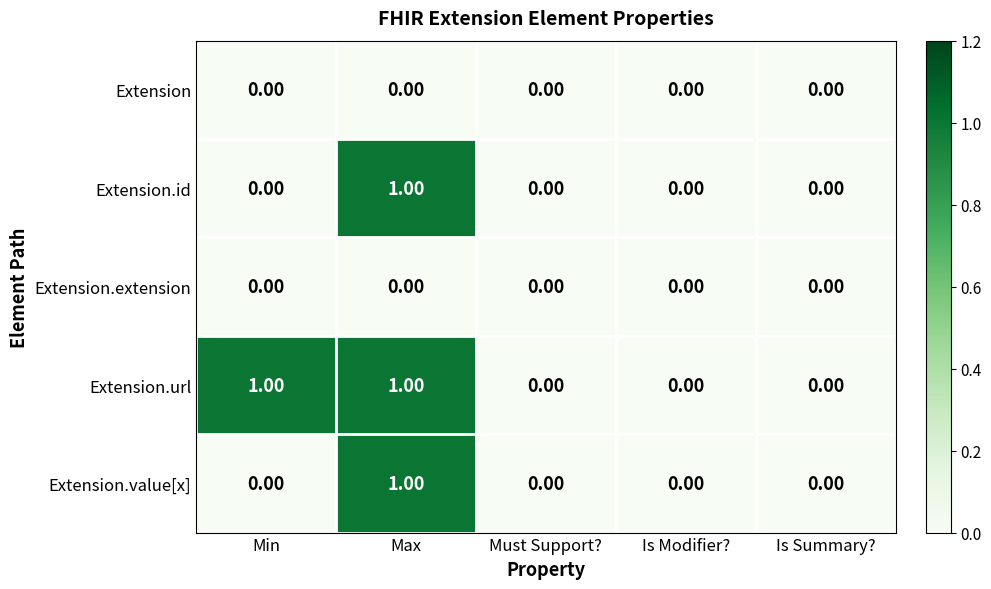

At which category is the sum across all series the highest?

Max